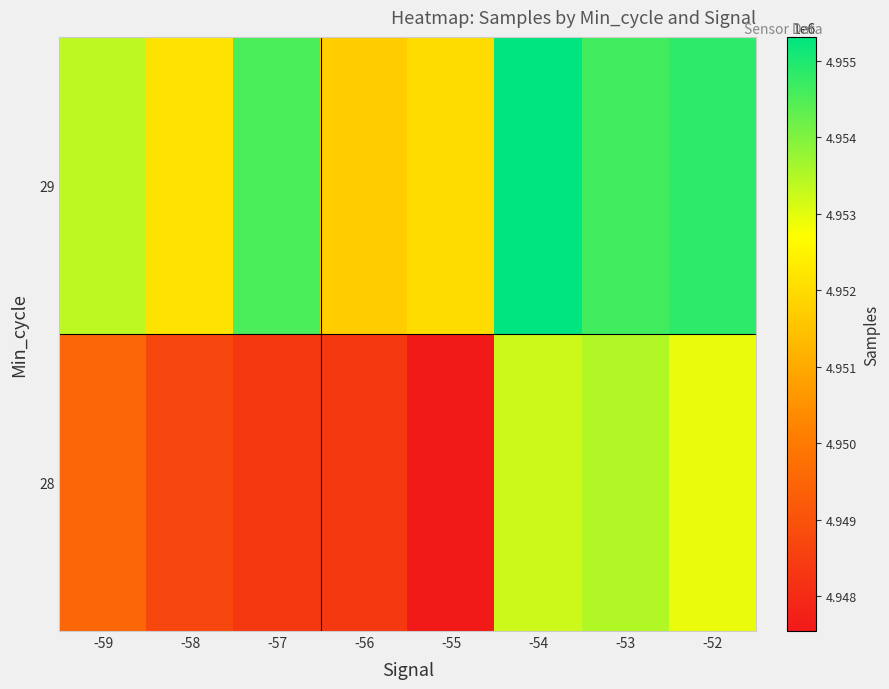

Reading left to right, extract all data points from this chart.

28: -59=4949499	-58=4948723	-57=4948353	-56=4948333	-55=4947544	-54=4953239	-53=4953519	-52=4952918
29: -59=4953376	-58=4952169	-57=4954526	-56=4951709	-55=4952016	-54=4955309	-53=4954614	-52=4954848